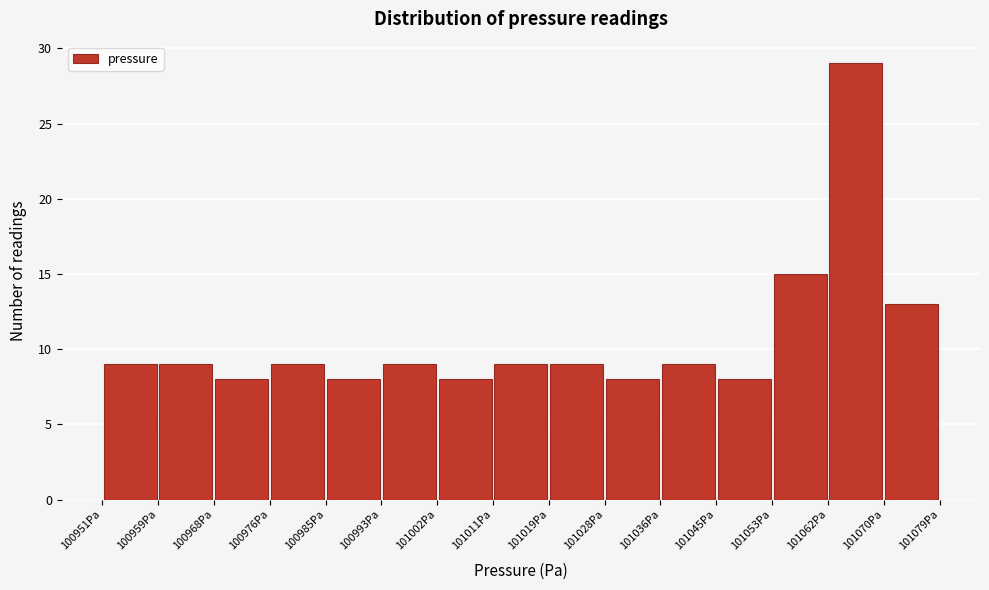

Reading left to right, list every bar in this chart as the range it spans on the x-axis followed by its height. Neither the bar edges nor the heights are printed on the chart, so give them approximately, as read against the axes.

100951 to 100959: 9
100959 to 100968: 9
100968 to 100976: 8
100976 to 100985: 9
100985 to 100993: 8
100993 to 101002: 9
101002 to 101011: 8
101011 to 101019: 9
101019 to 101028: 9
101028 to 101036: 8
101036 to 101045: 9
101045 to 101053: 8
101053 to 101062: 15
101062 to 101070: 29
101070 to 101079: 13